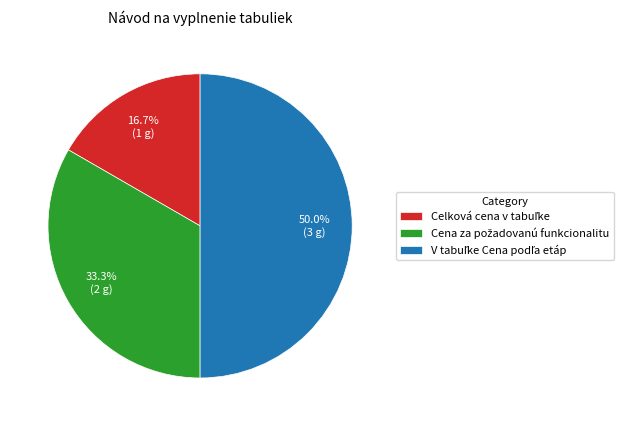

What percentage is NOT represented by Celková cena v tabuľke?

83.3%